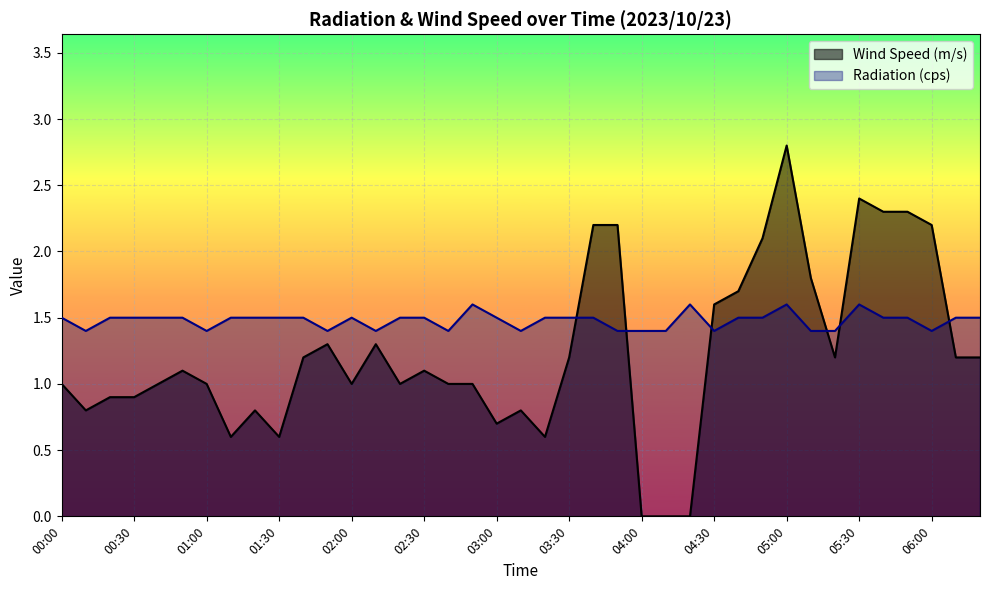

Approximately how many times larger is the value at 03:10 compared to 01:50?

0.6